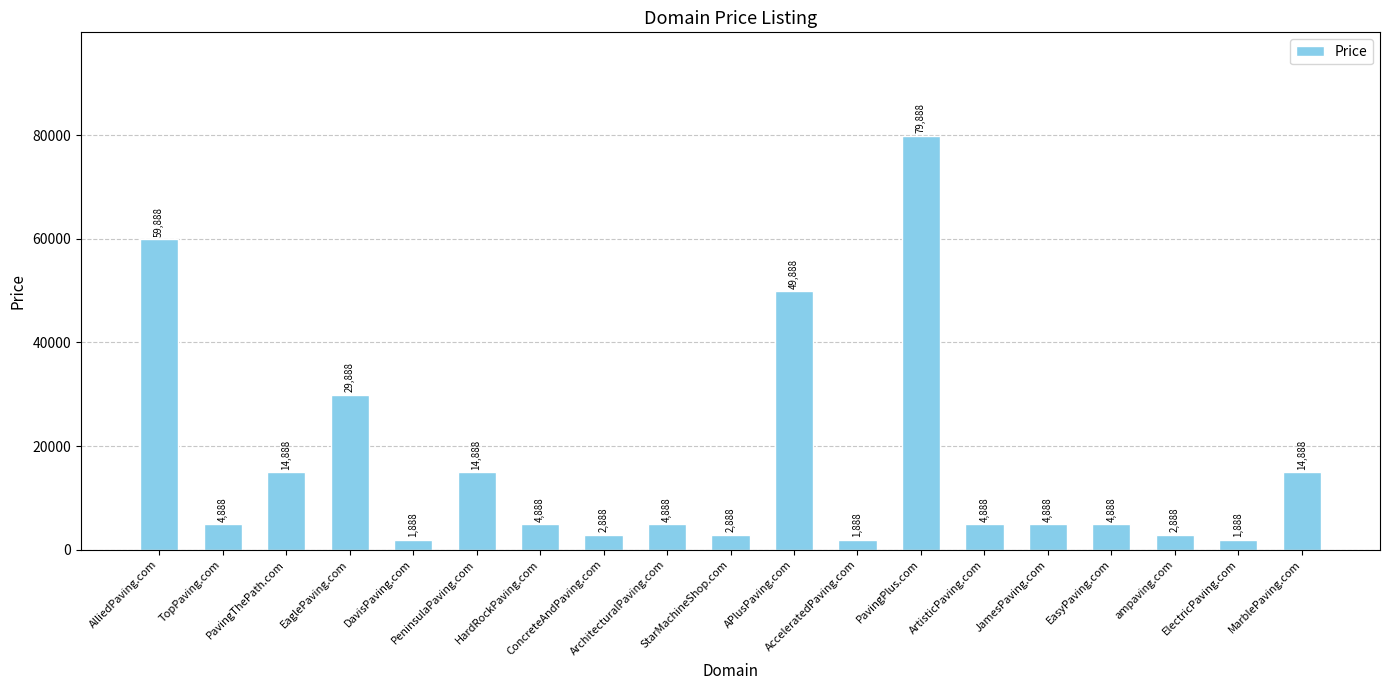

Reading left to right, list all the values displayed in this chart.

AlliedPaving.com=59888	TopPaving.com=4888	PavingThePath.com=14888	EaglePaving.com=29888	DavisPaving.com=1888	PeninsulaPaving.com=14888	HardRockPaving.com=4888	ConcreteAndPaving.com=2888	ArchitecturalPaving.com=4888	StarMachineShop.com=2888	APlusPaving.com=49888	AcceleratedPaving.com=1888	PavingPlus.com=79888	ArtisticPaving.com=4888	JamesPaving.com=4888	EasyPaving.com=4888	ampaving.com=2888	ElectricPaving.com=1888	MarblePaving.com=14888